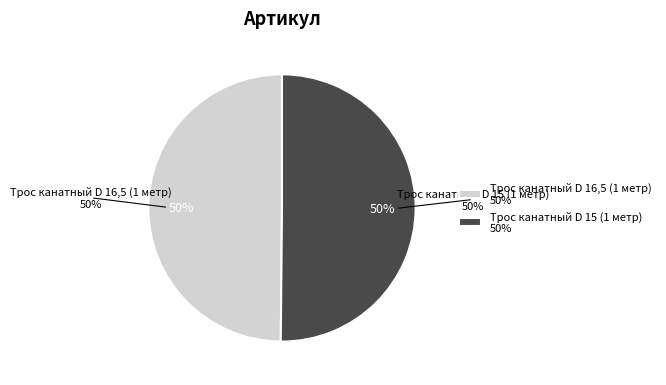

True or false: Трос канатный D 15 (1 метр) accounts for 50% of the total.

True